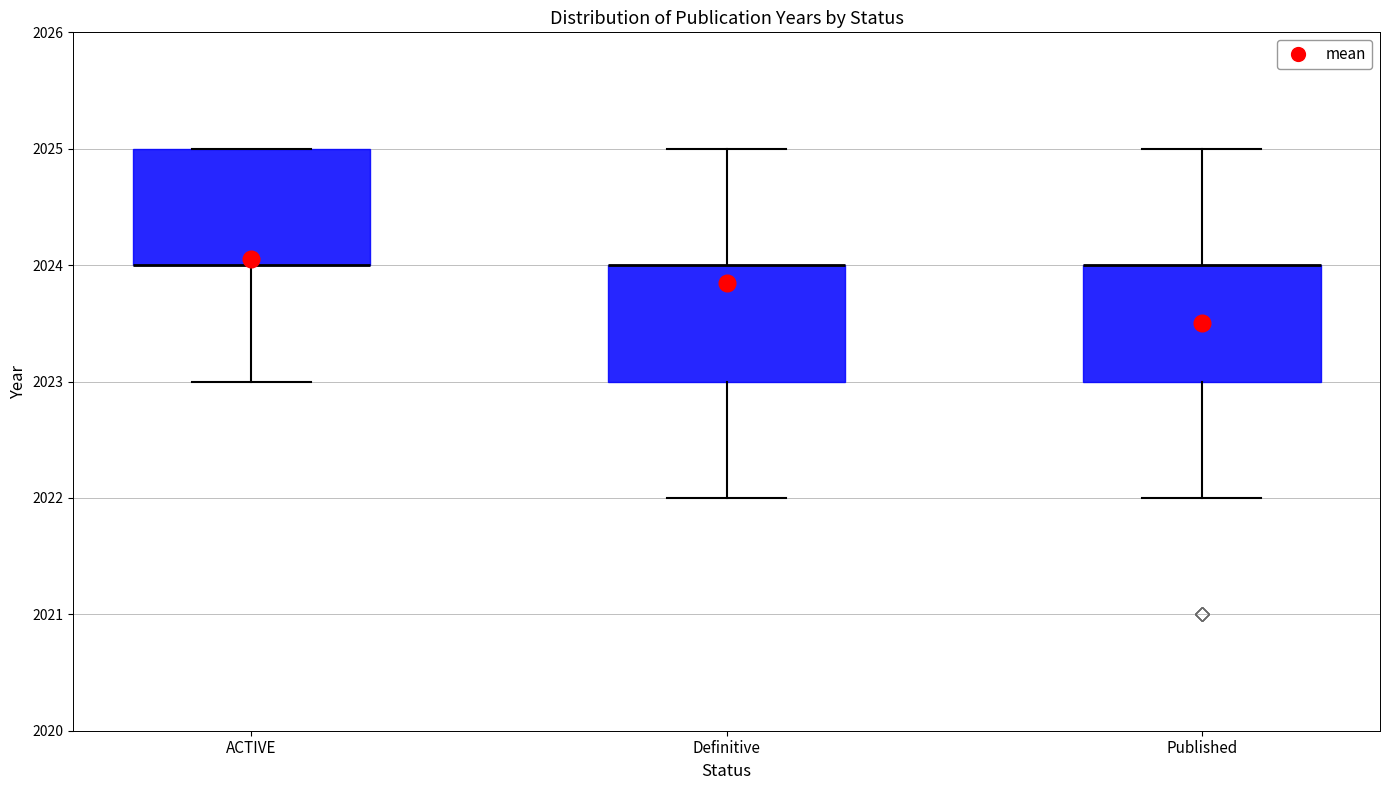

Reading left to right, read every box against the y-axis: the position of its median line, the range the box covers, and the ends of its whiskers. The values are not printed on the chart, so give them approximately, as read against the axis.

ACTIVE: median 2024 (drawn on the box's lower edge), box 2024 to 2025, whiskers 2023 to 2025
Definitive: median 2024 (drawn on the box's upper edge), box 2023 to 2024, whiskers 2022 to 2025
Published: median 2024 (drawn on the box's upper edge), box 2023 to 2024, whiskers 2022 to 2025